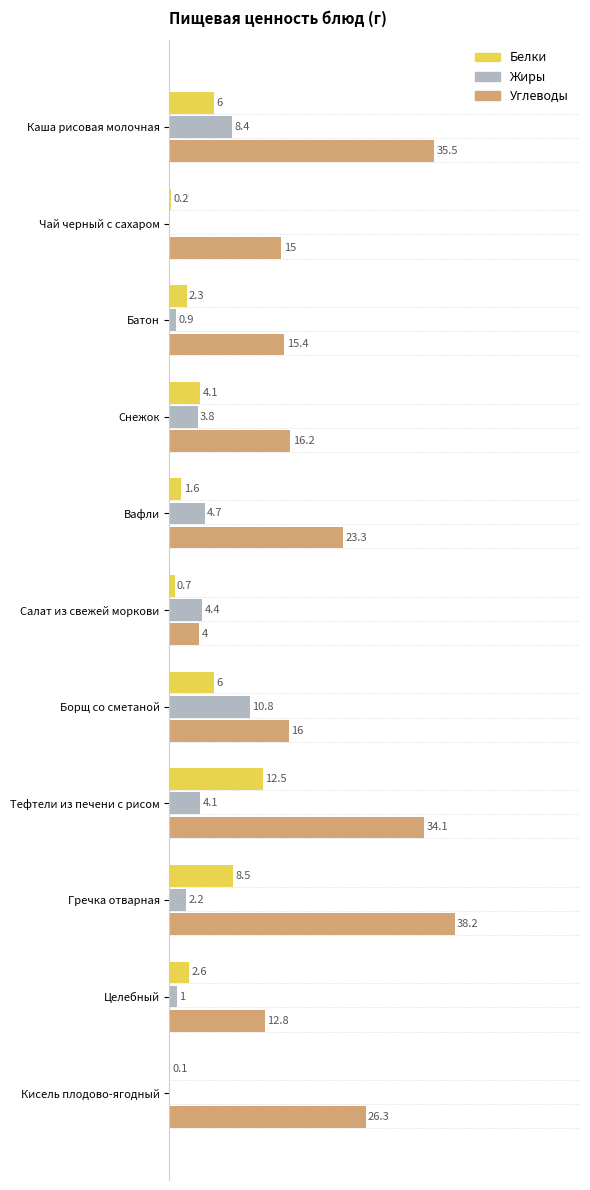

Which series has the largest total across all categories?

Углеводы